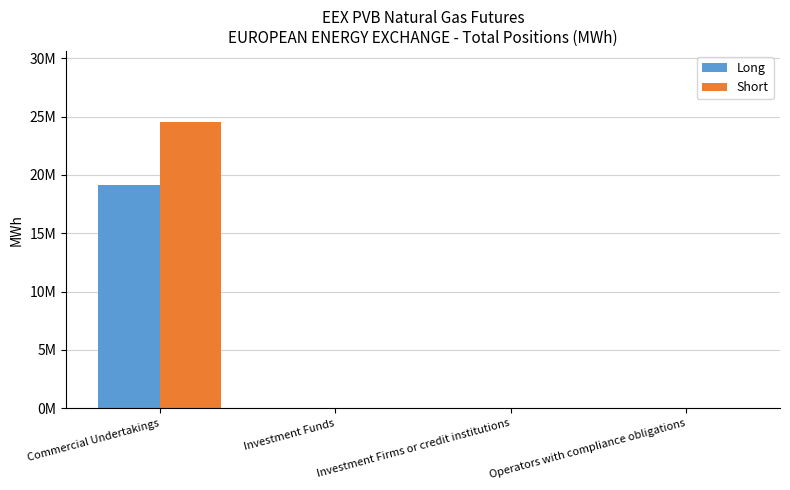

Which label corresponds to the smallest value in the chart?

Investment Funds